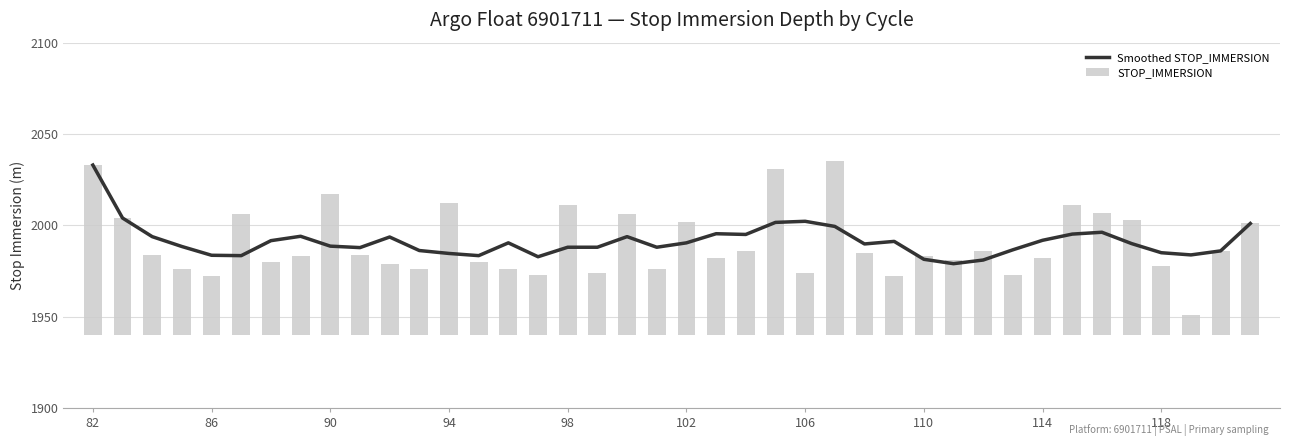

How many data points are above 1990?

20